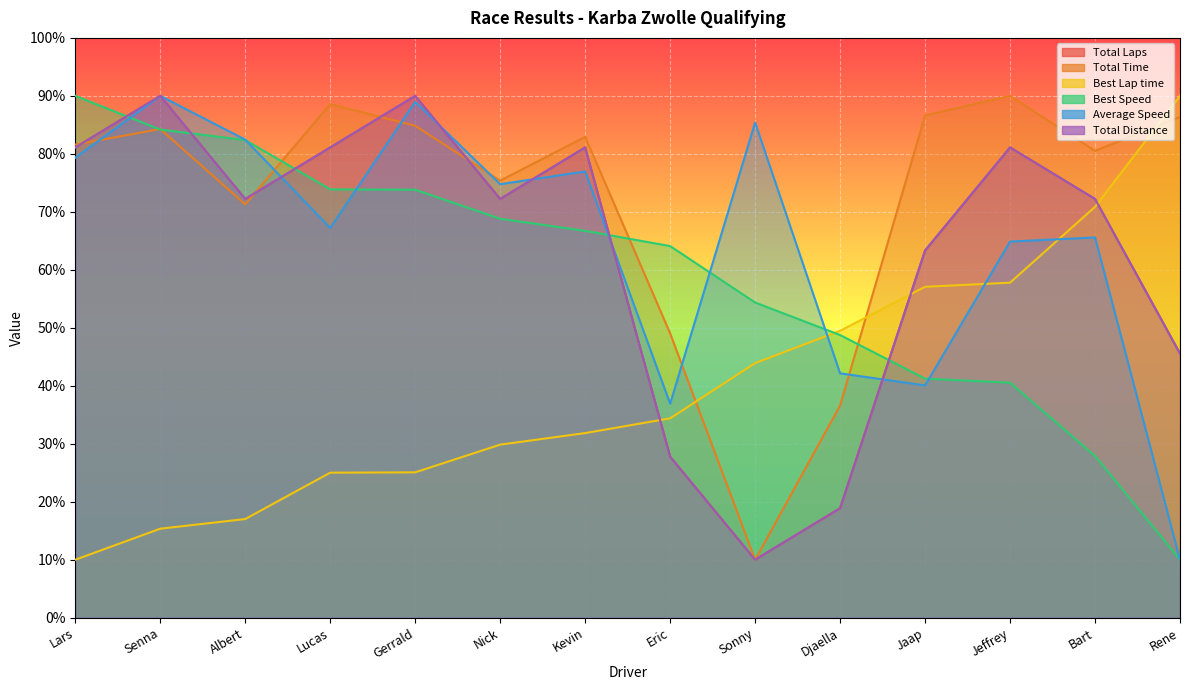

What is the difference between the second highest and second lowest values in the Average Speed series?

52.1